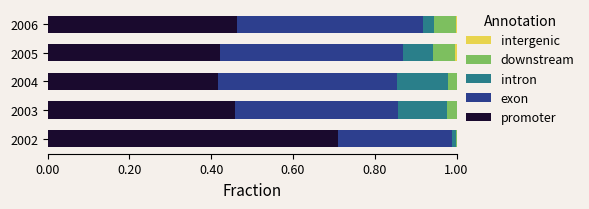

What is the total value across all series at 2004?

1.0